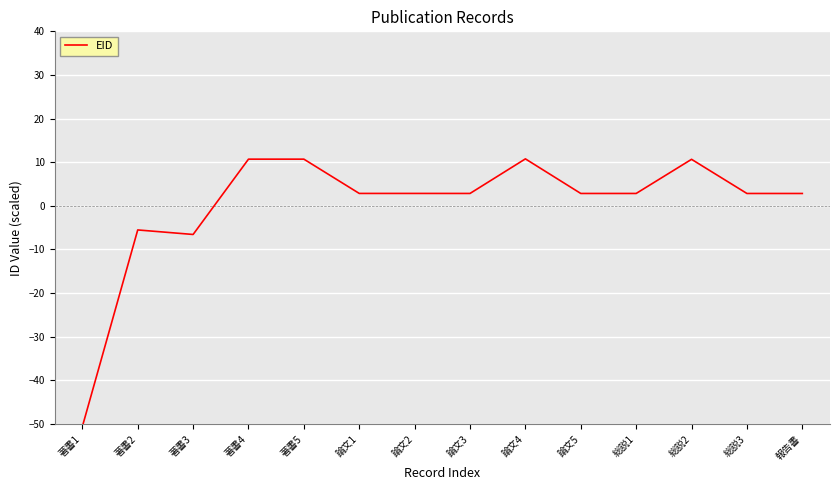

How many values are above zero?

11